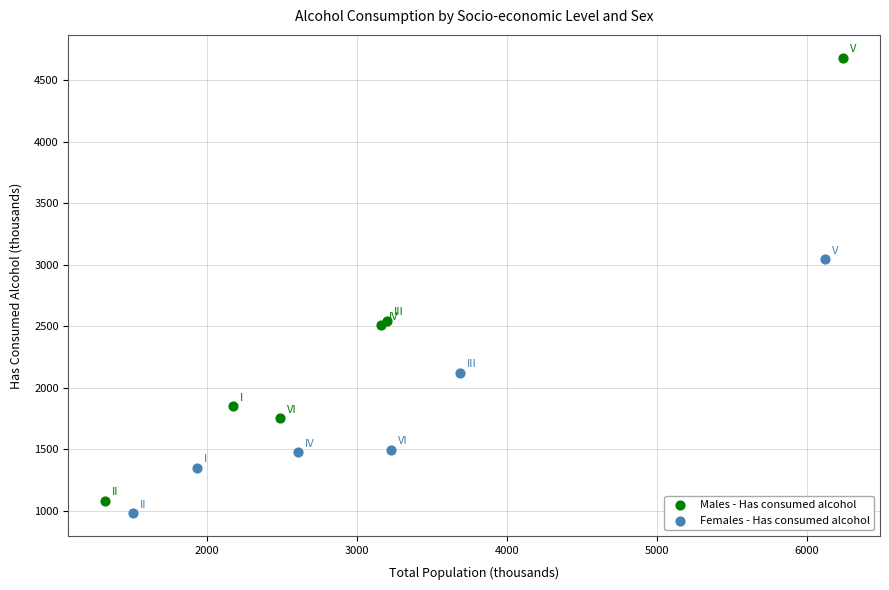

Which series reaches the maximum Y coordinate?

Males - Has consumed alcohol